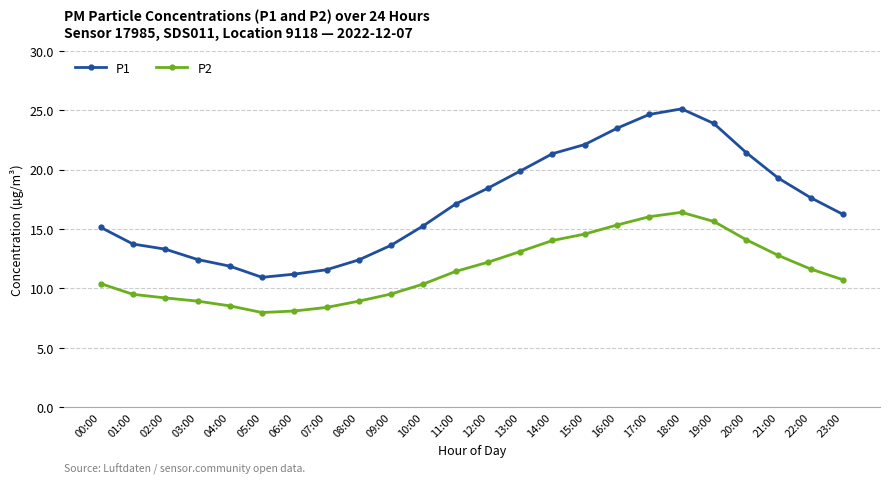

What is the smallest value displayed?

8.0